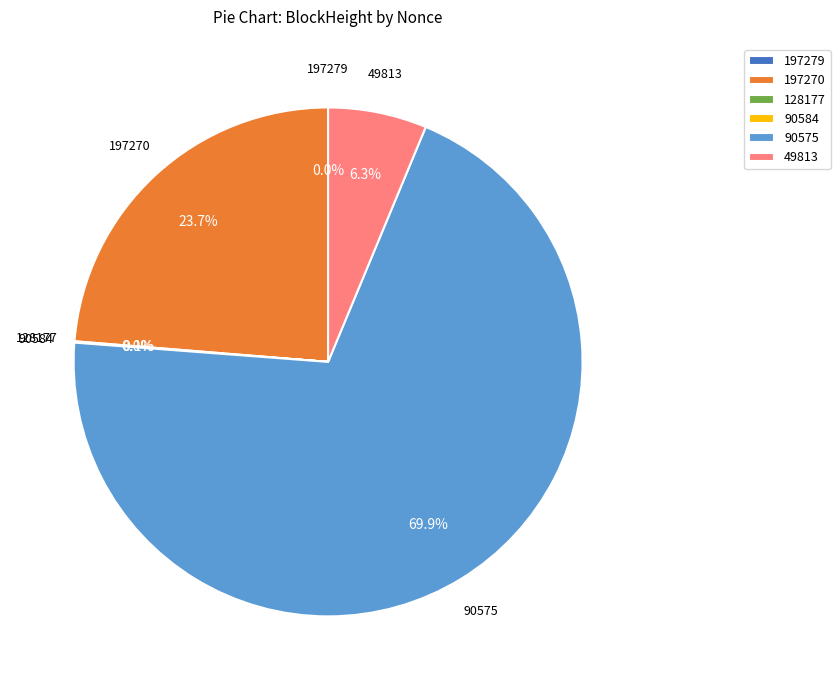

What portion of the pie excludes 49813?

93.7%